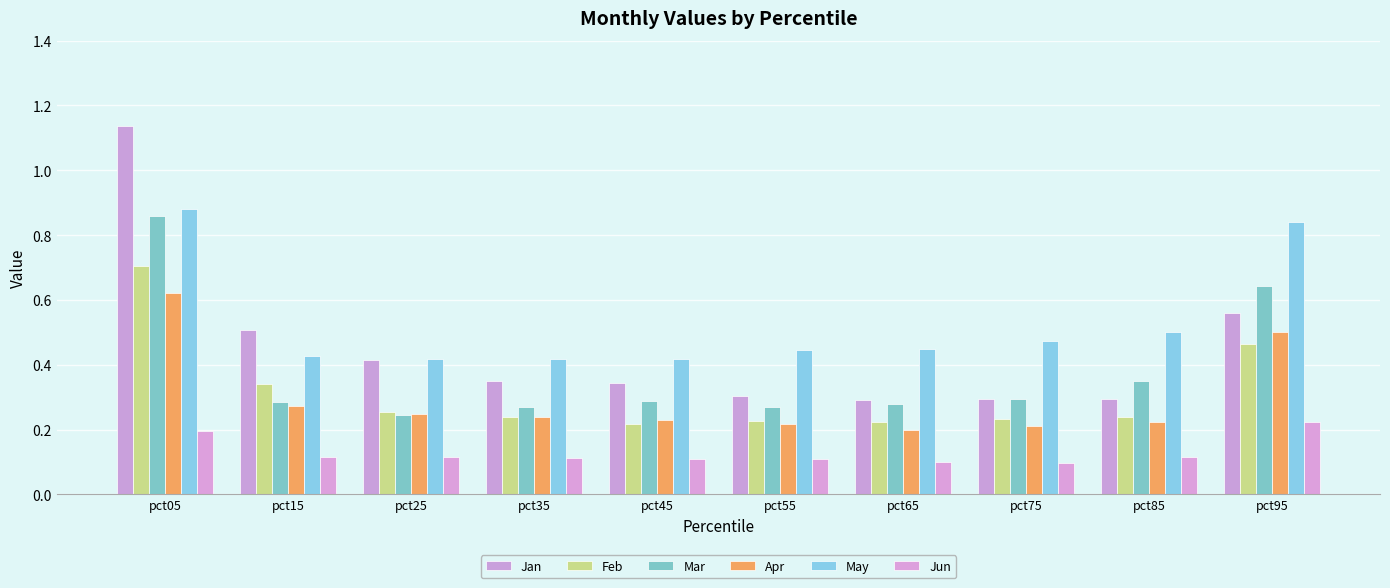

How many bars are there in each group?

6